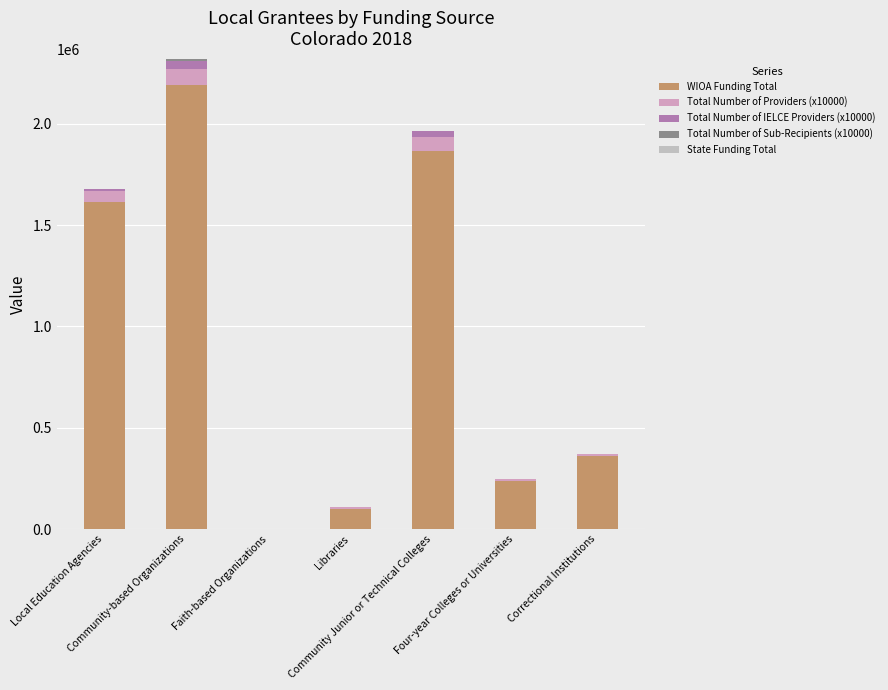

How many categories are shown in the chart?

7